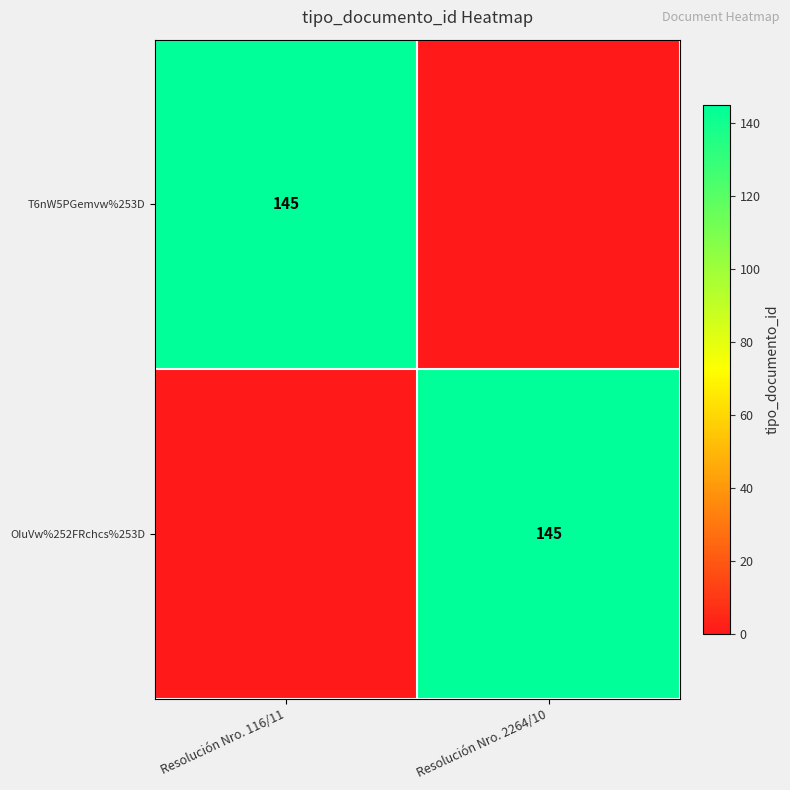

The value of T6nW5PGemvw%253D at Resolución Nro. 116/11 is 145. True or false?

True